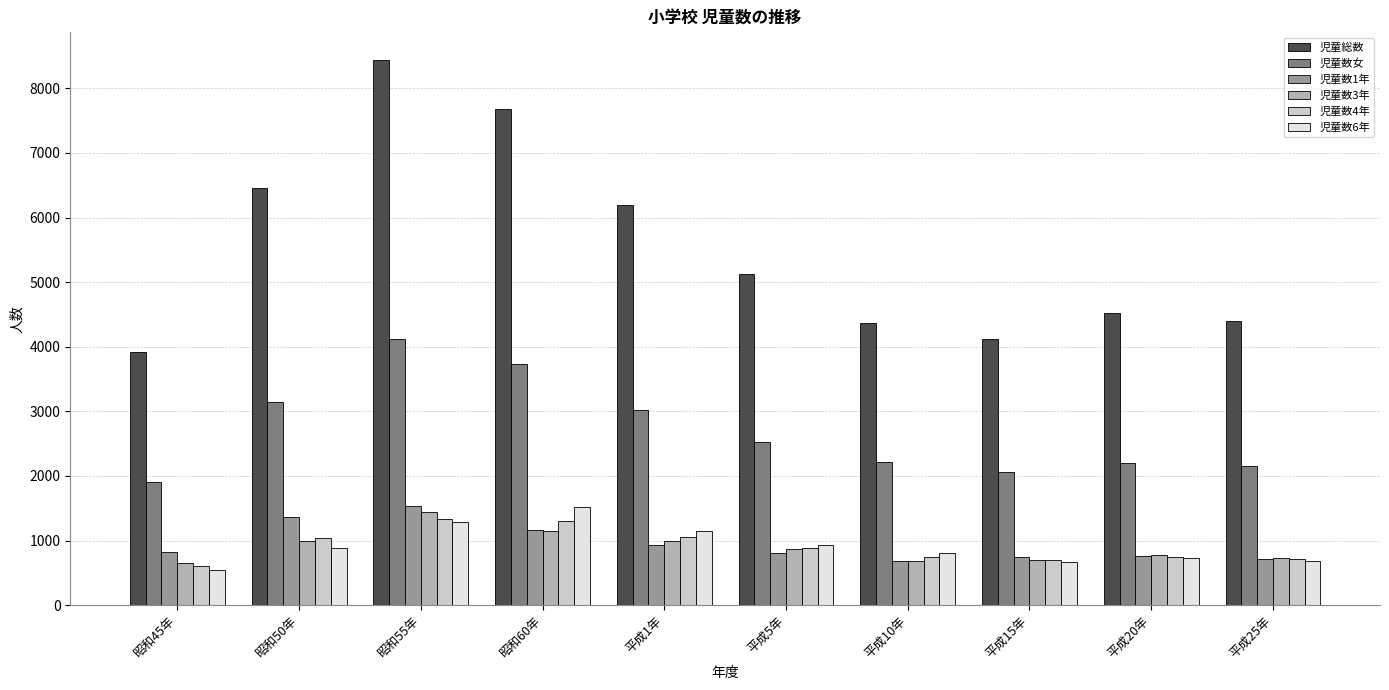

Is the value of 児童数女 at 平成1年 greater than the value of 児童数3年 at 平成25年?

Yes